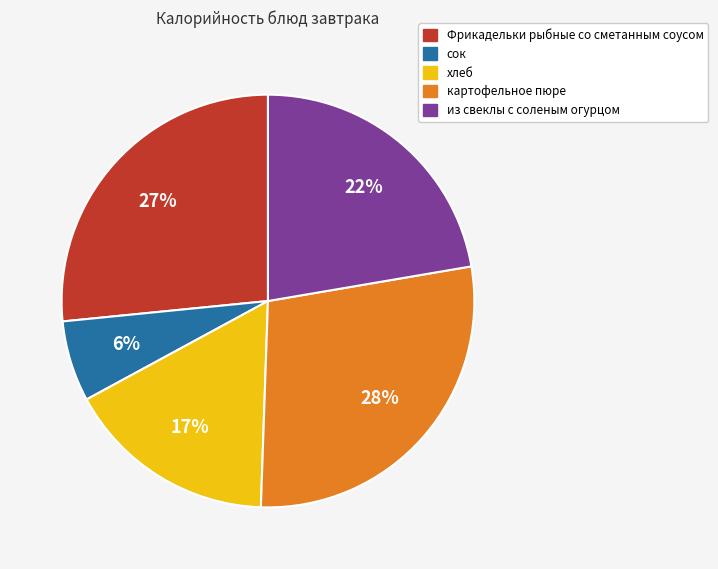

To the nearest percent, what is the difference between the из свеклы с соленым огурцом and картофельное пюре slice percentages?

6%